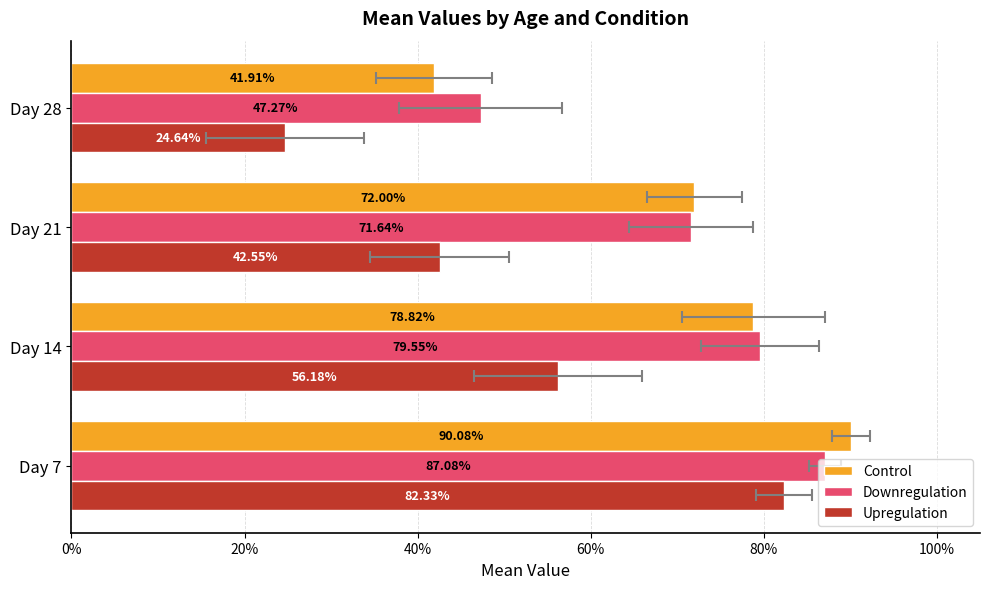

At how many categories does at least one series exceed 0?

4